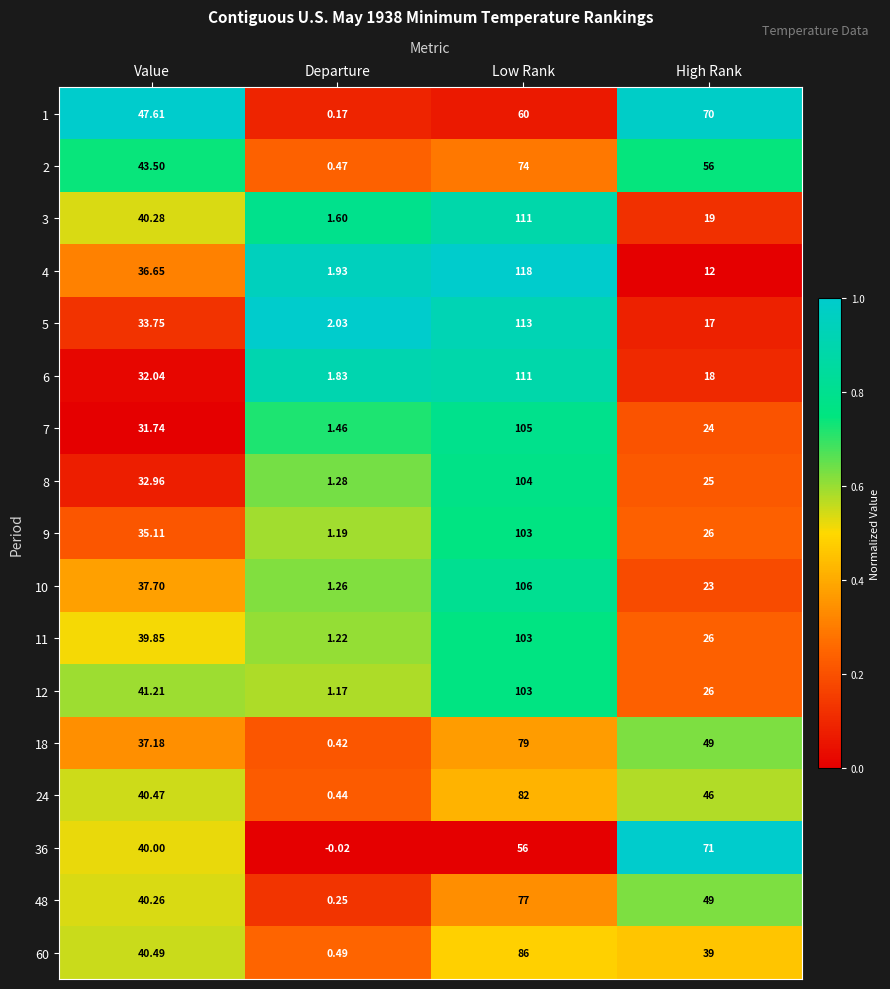

Which series has the widest spread of values?

4